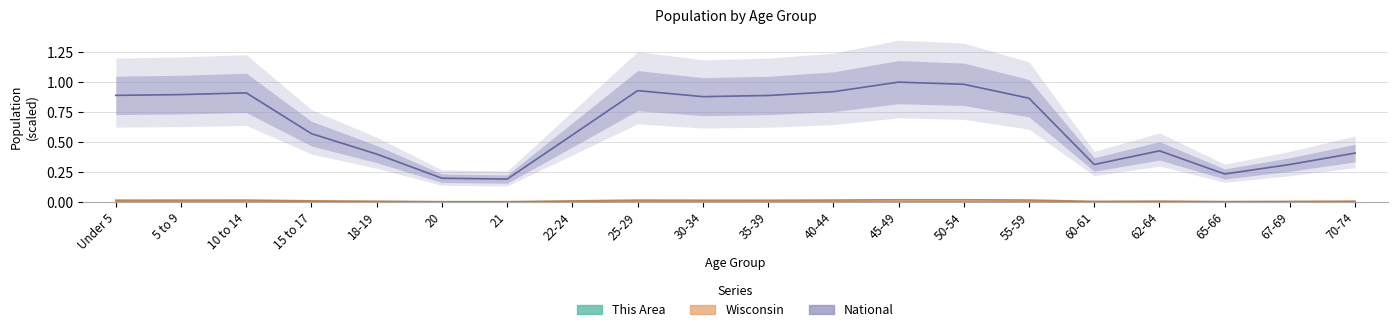

At which category is the sum across all series the highest?

45-49